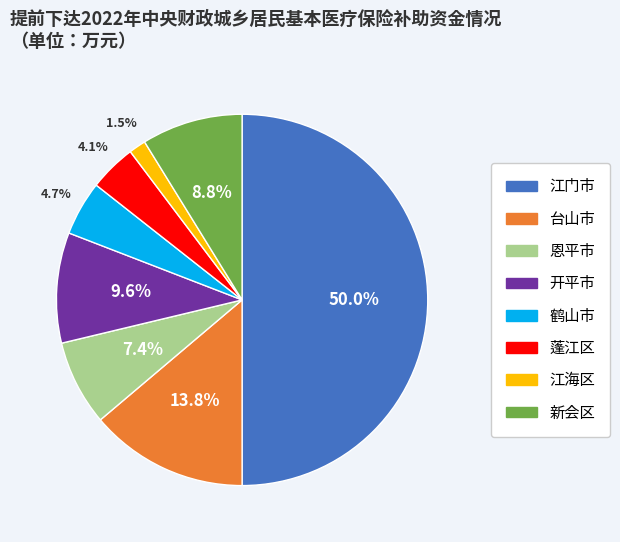

How many segments does this pie chart have?

8